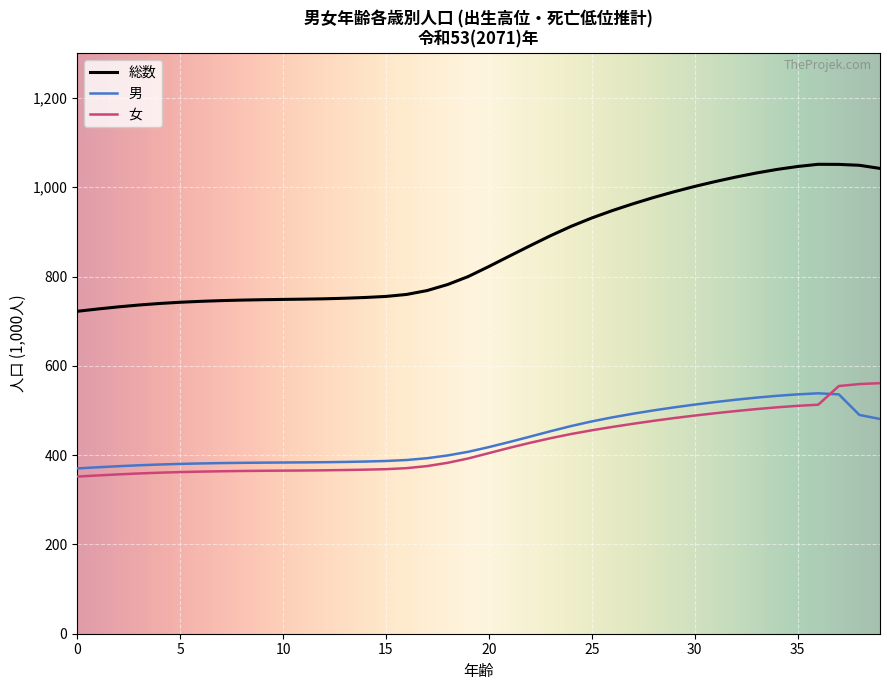

How many lines are shown in the chart?

3